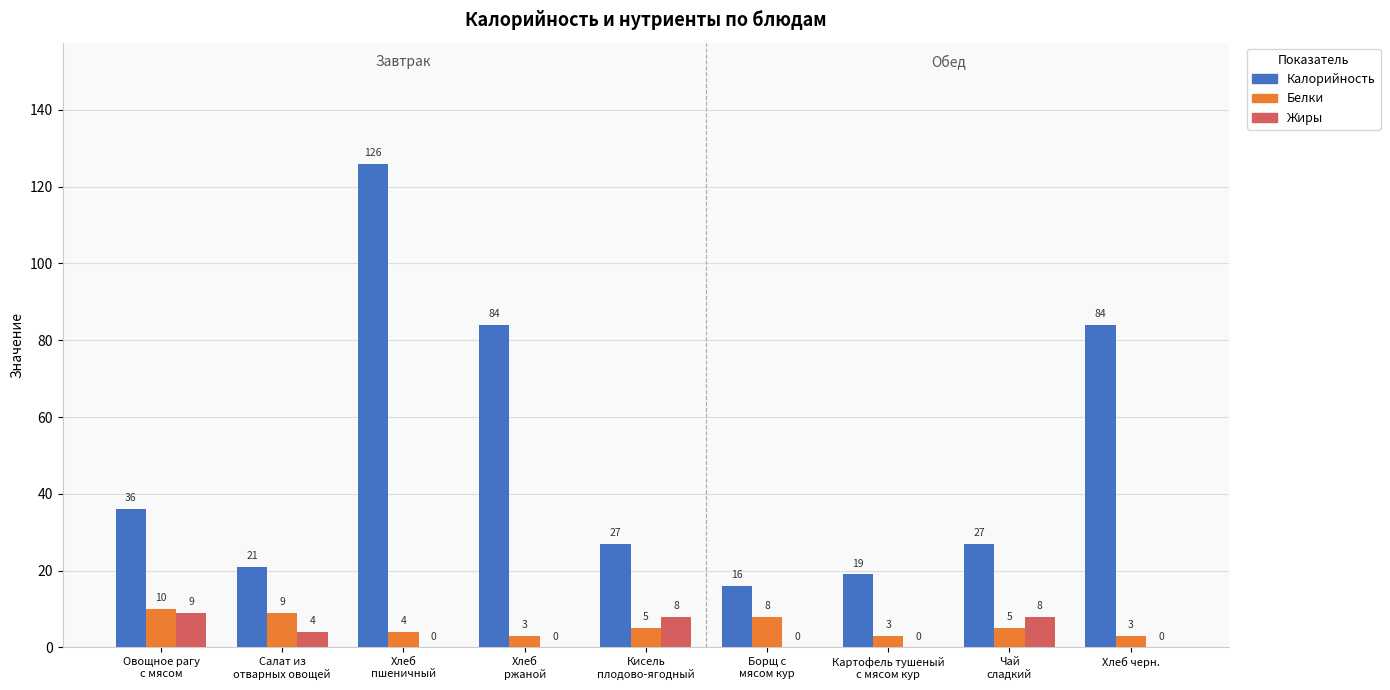

At which category is the sum across all series the highest?

Хлеб
пшеничный